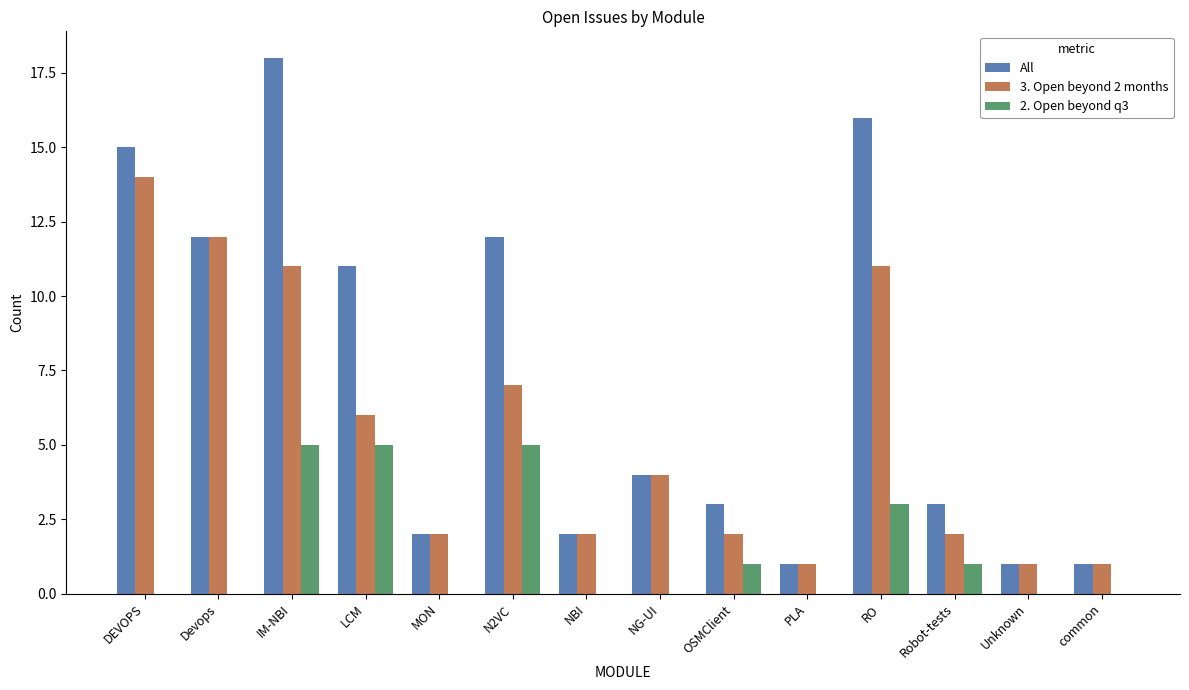

Which series has the widest spread of values?

All